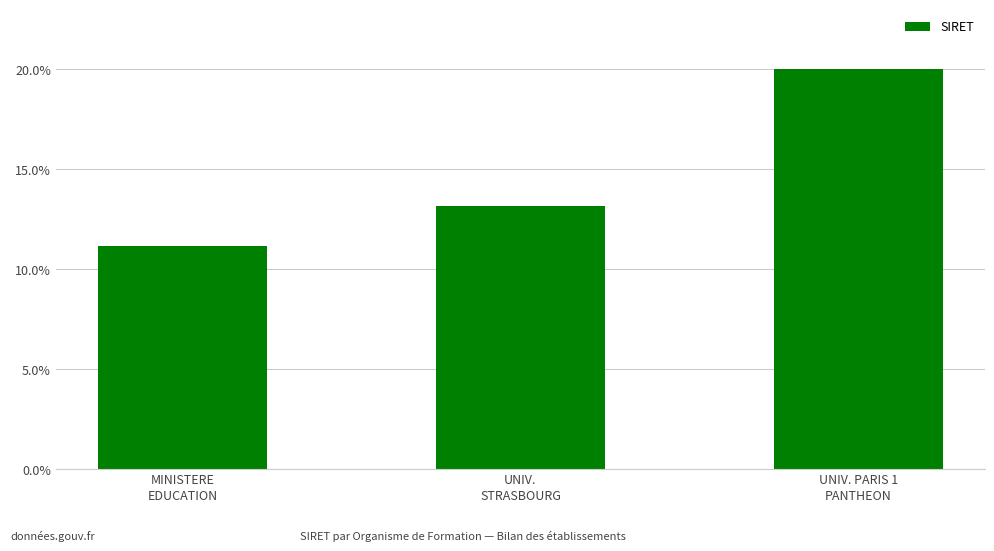

Between MINISTERE
EDUCATION and UNIV. PARIS 1
PANTHEON, which is larger?

UNIV. PARIS 1
PANTHEON